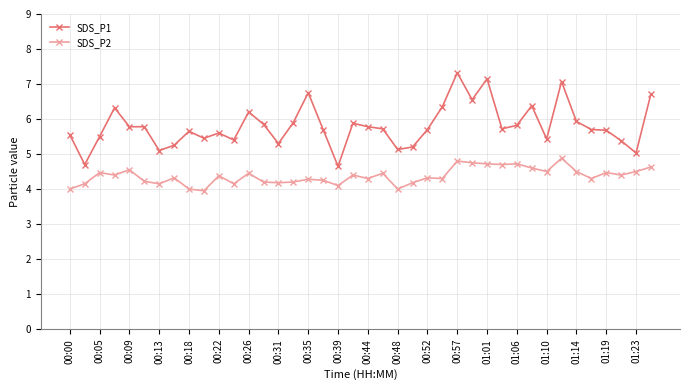

True or false: SDS_P2 and SDS_P1 cross at least once.

False